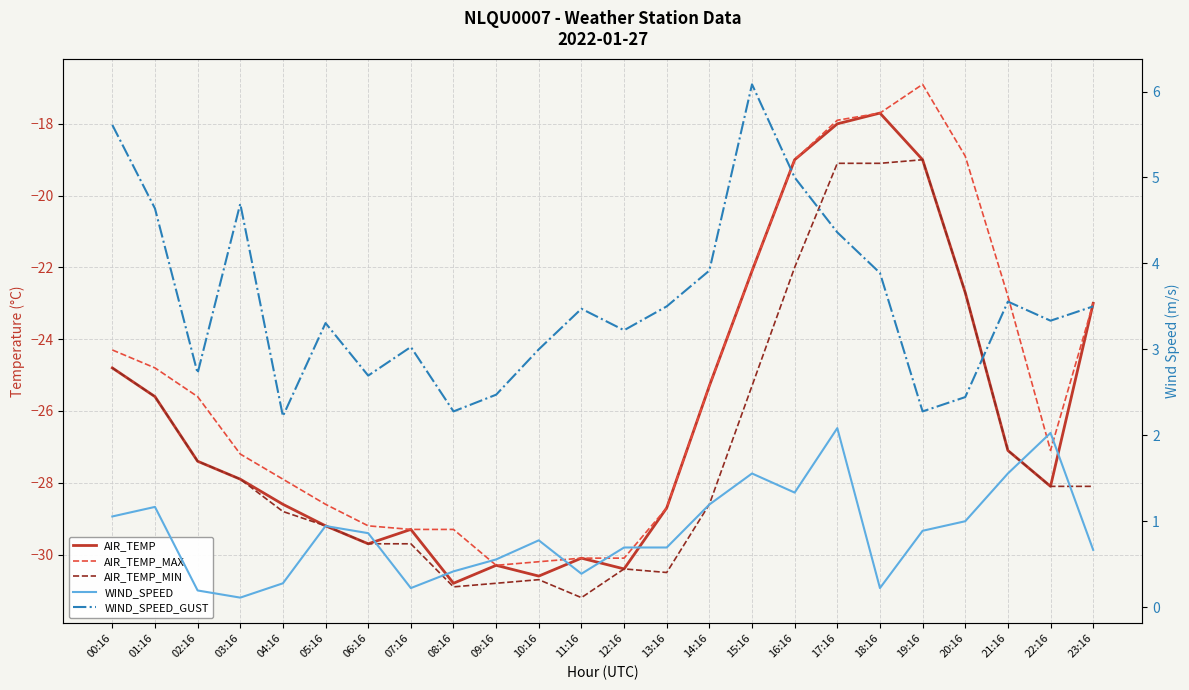

What is the difference between the second highest and second lowest values in the WIND_SPEED series?

1.8